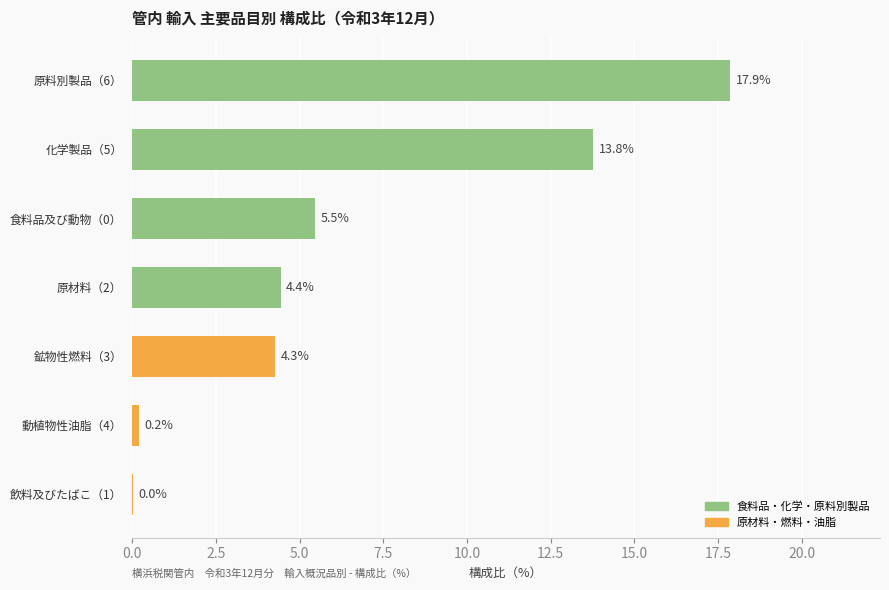

The value at 飲料及びたばこ（1） is 0.0. True or false?

True